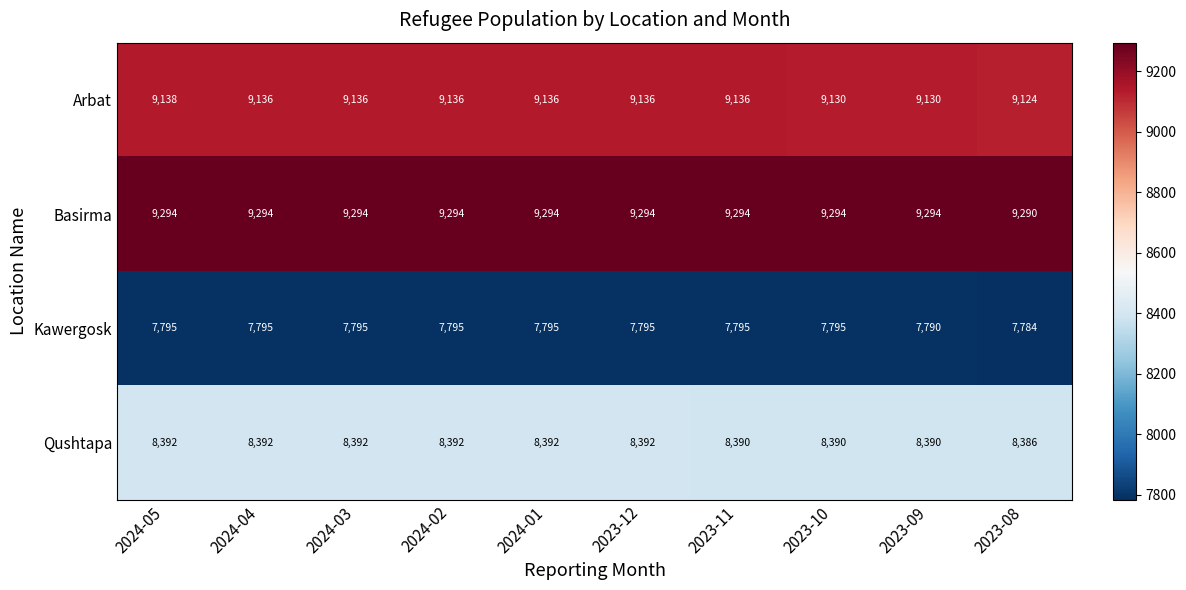

What is the total value across all series at 2024-04?

34617